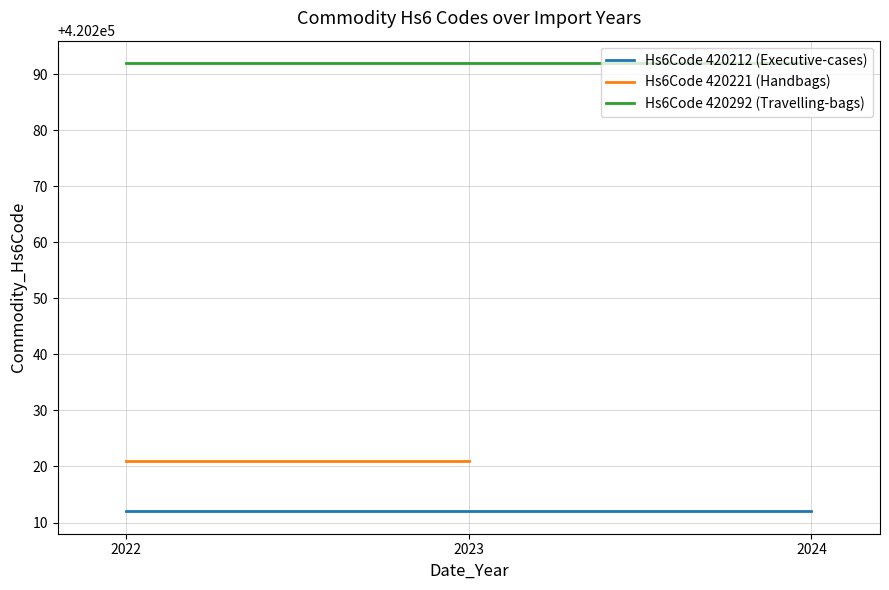

What are all the series names shown in the legend?

Hs6Code 420212 (Executive-cases), Hs6Code 420221 (Handbags), Hs6Code 420292 (Travelling-bags)